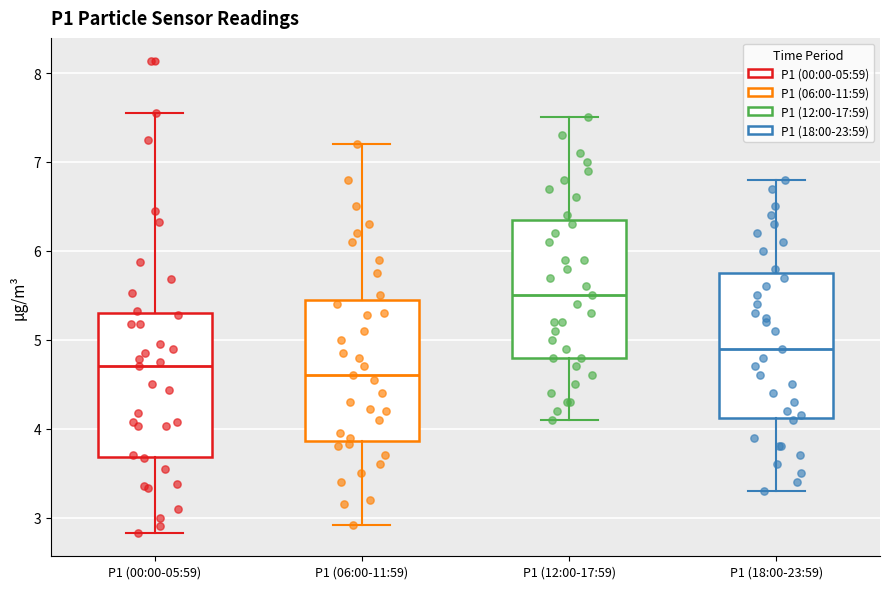

Reading left to right, read every box against the y-axis: the position of its median line, the range the box covers, and the ends of its whiskers. The values are not printed on the chart, so give them approximately, as read against the axis.

P1 (00:00-05:59): median 4.7, box 3.7 to 5.3, whiskers 2.8 to 7.6
P1 (06:00-11:59): median 4.6, box 3.9 to 5.5, whiskers 2.9 to 7.2
P1 (12:00-17:59): median 5.5, box 4.8 to 6.4, whiskers 4.1 to 7.5
P1 (18:00-23:59): median 4.9, box 4.1 to 5.8, whiskers 3.3 to 6.8